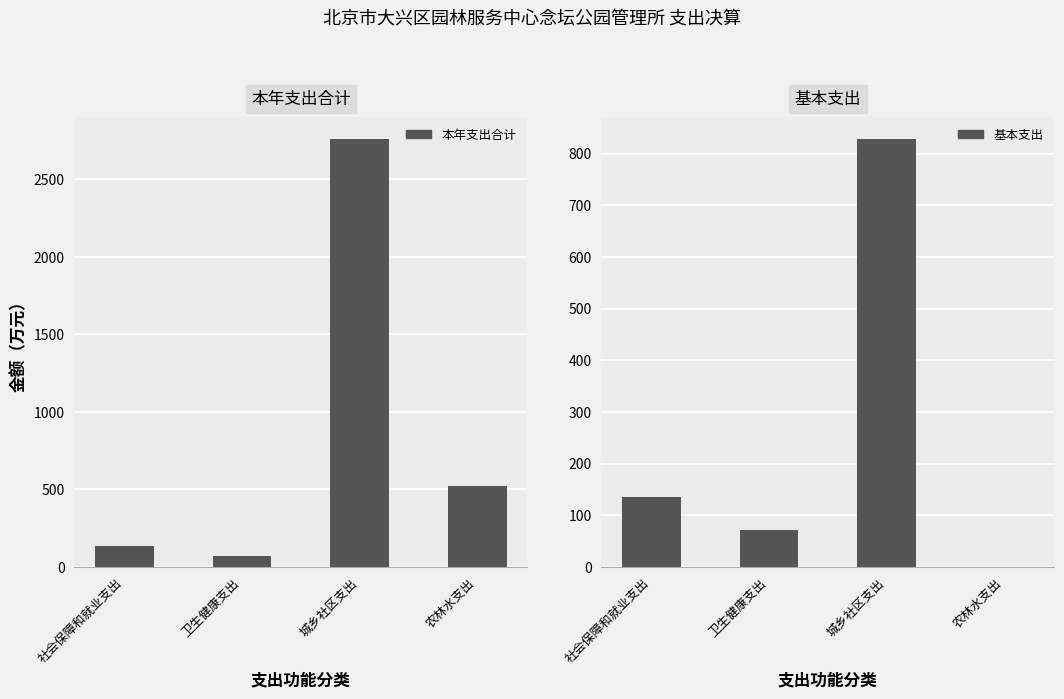

Which series has the largest range (max minus min)?

本年支出合计